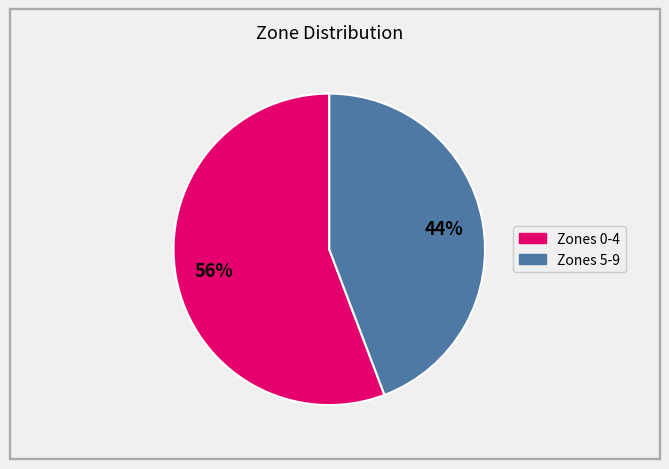

How many slices are in this pie chart?

2